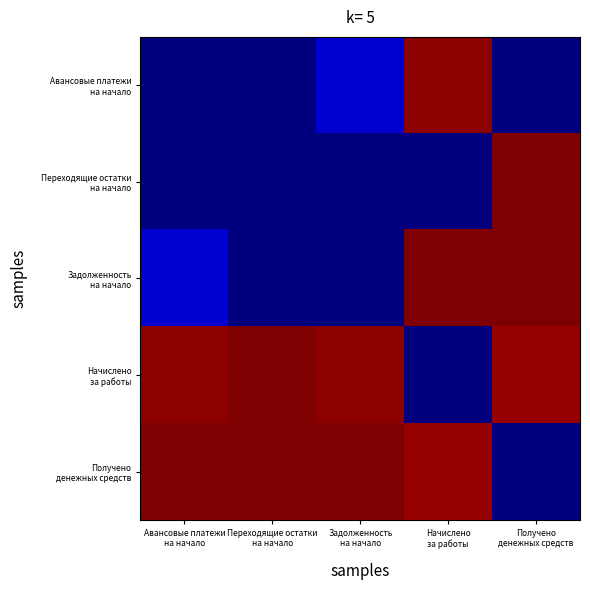

At which category is the sum across all series the highest?

Получено
денежных средств